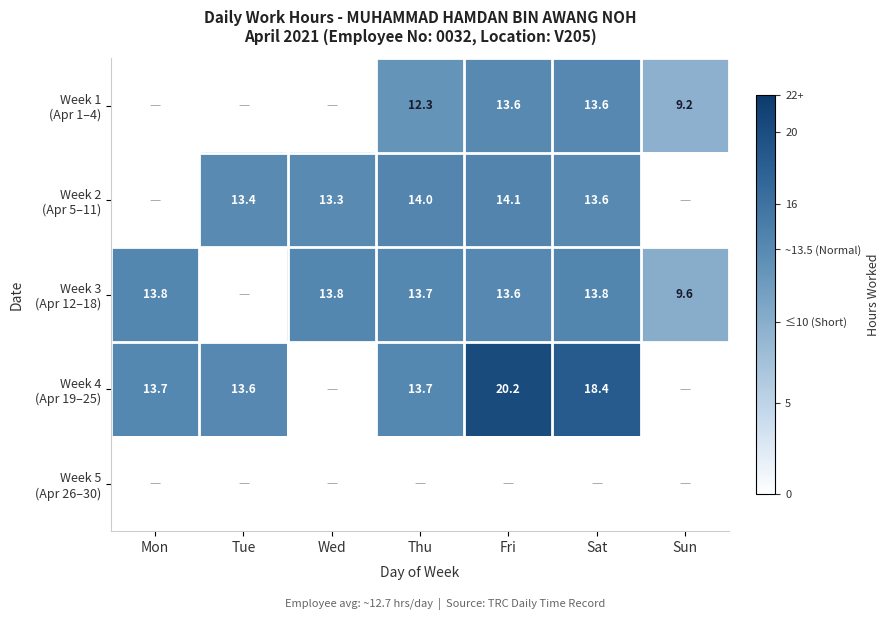

Which series has the largest total across all categories?

Week 4 (Apr 19–25)